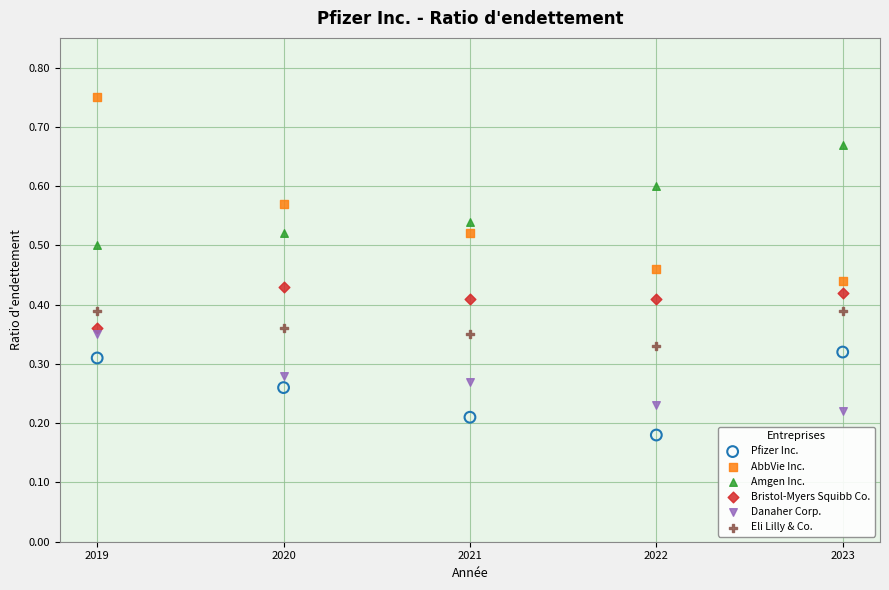

What are all the series names shown in the legend?

Pfizer Inc., AbbVie Inc., Amgen Inc., Bristol-Myers Squibb Co., Danaher Corp., Eli Lilly & Co.